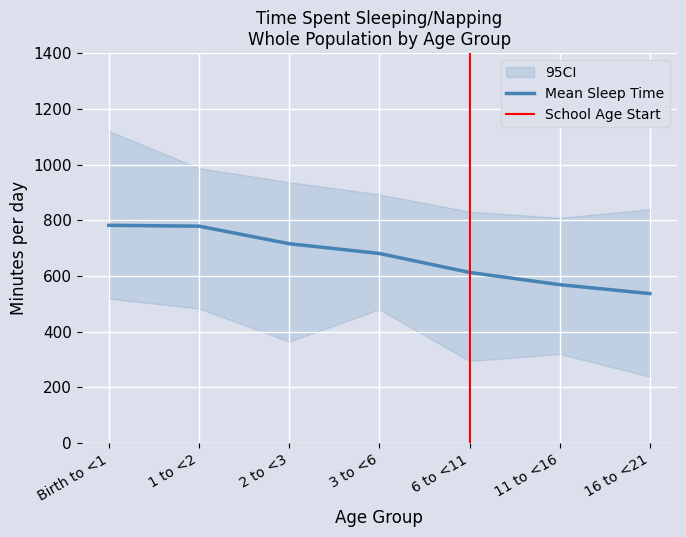

Where is Mean Sleep Time nearest to the value 659?

3 to <6